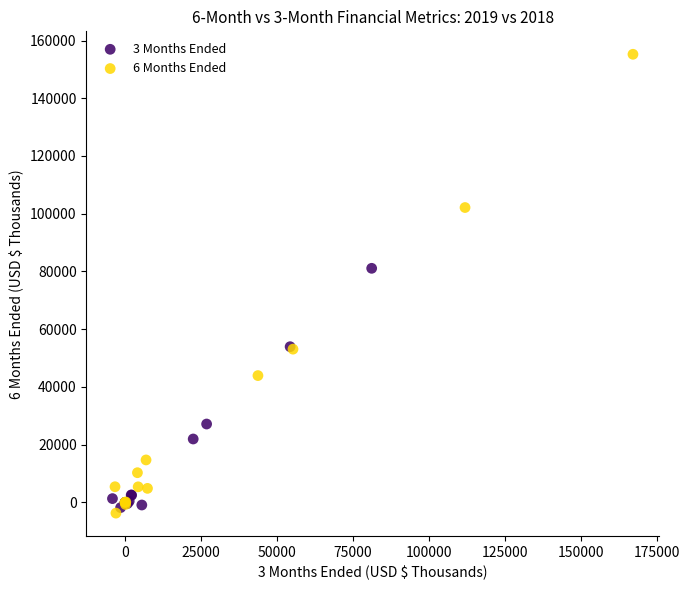

Which series contains the highest Y value?

6 Months Ended